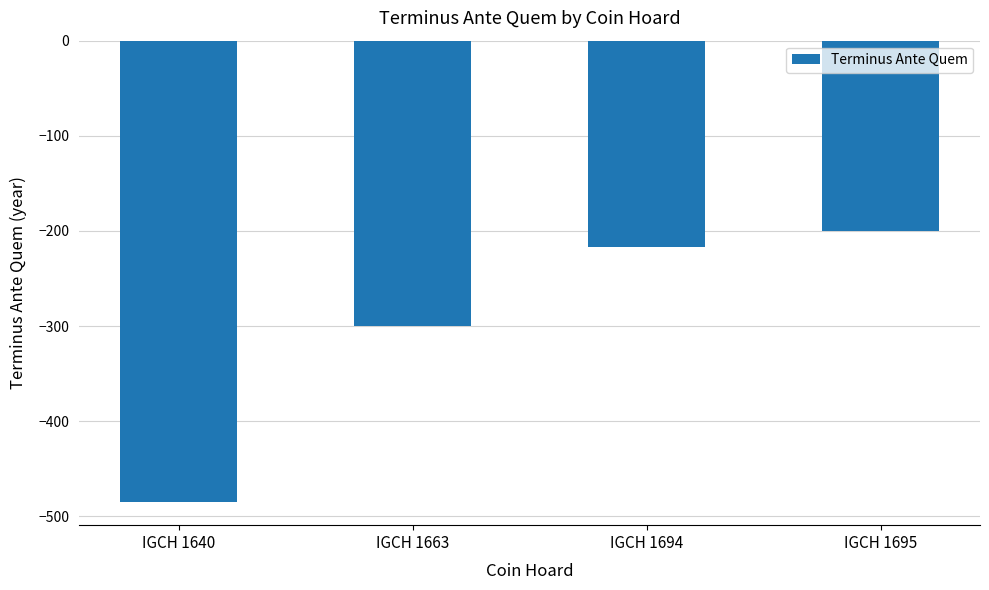

Rank the categories by value from lowest to highest.

IGCH 1640, IGCH 1663, IGCH 1694, IGCH 1695